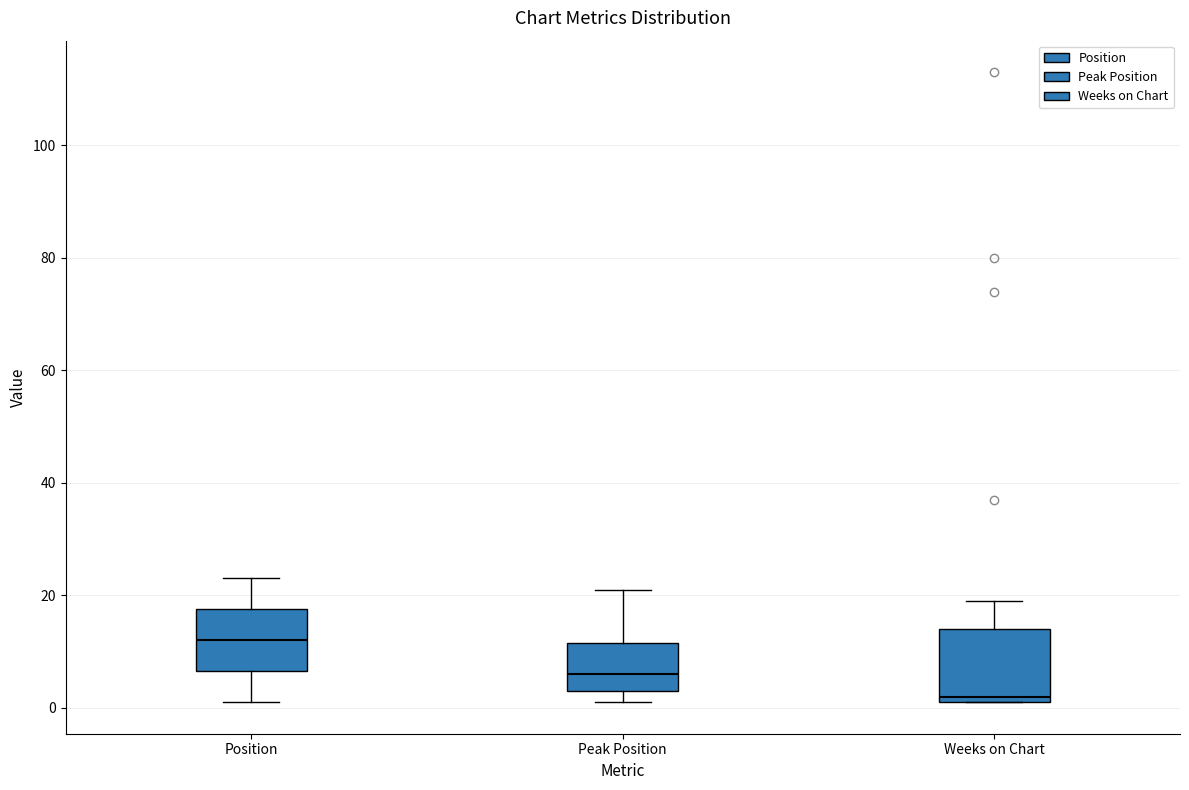

Which box's median line is the highest?

Position